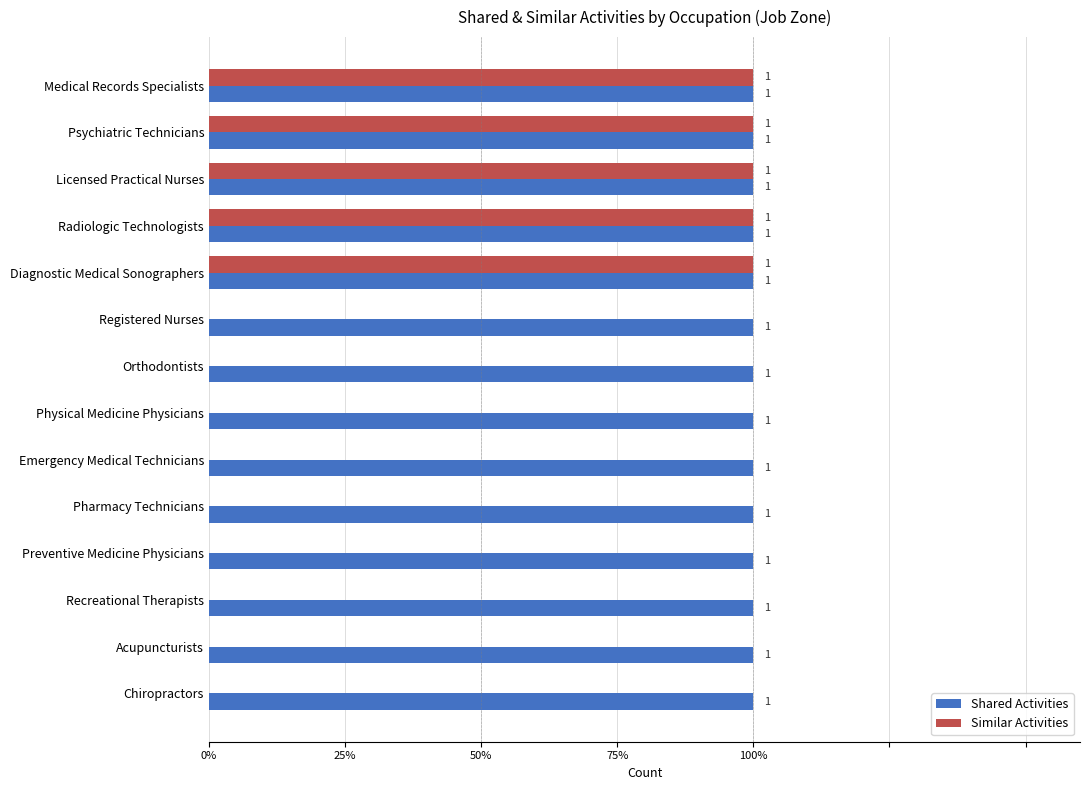

What are all the series names shown in the legend?

Shared Activities, Similar Activities